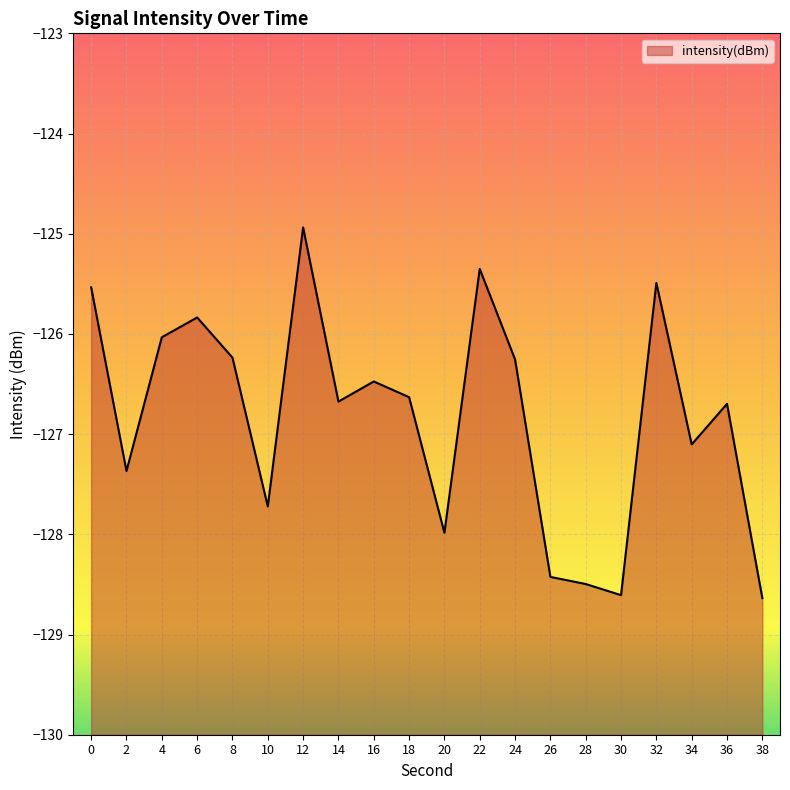

Reading right to left, transcribe all the data shown in this chart.

-128.6	-126.7	-127.1	-125.5	-128.6	-128.5	-128.4	-126.3	-125.4	-128.0	-126.6	-126.5	-126.7	-124.9	-127.7	-126.2	-125.8	-126.0	-127.4	-125.5